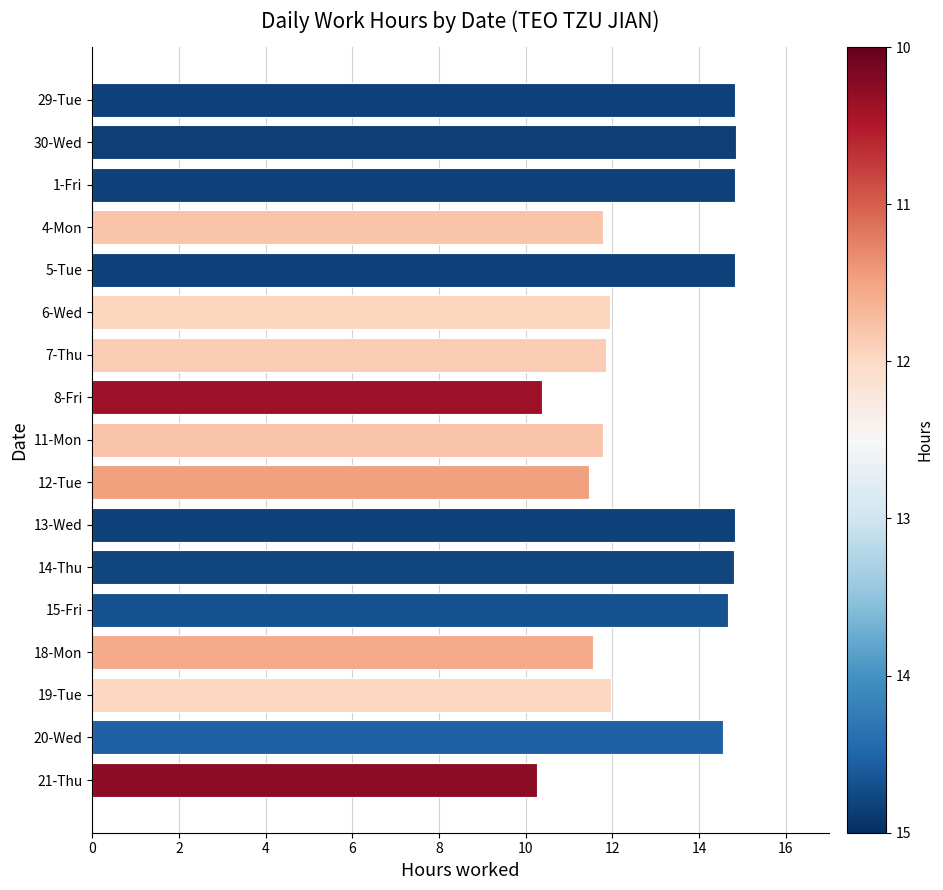

The chart shows a value of 11.6 at 18-Mon. True or false?

True